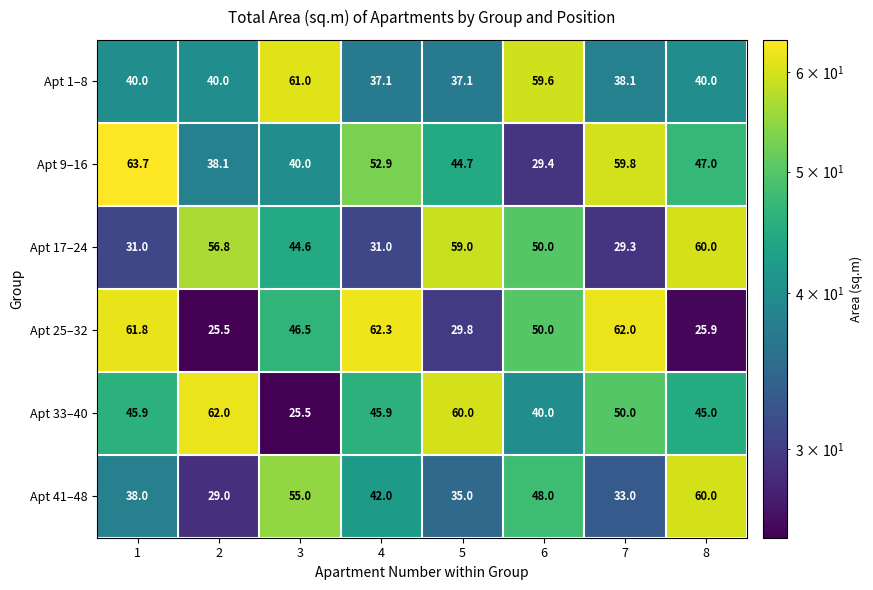

At which category does the chart reach its peak across all series?

1